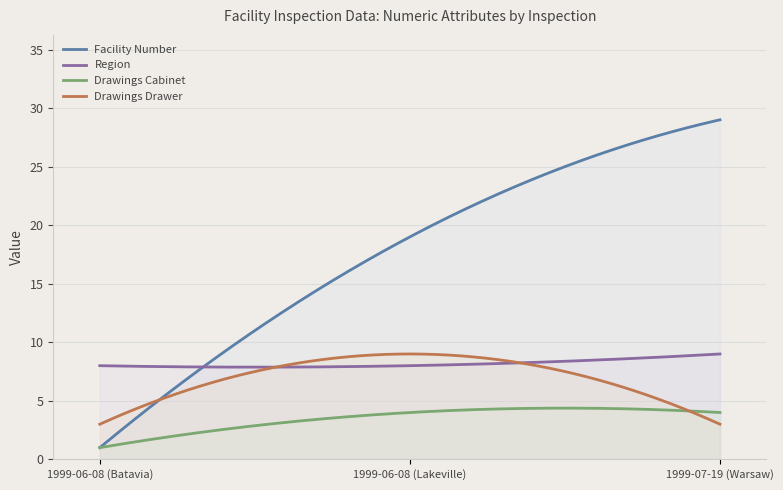

What is the label of the 3rd point from the right?

1999-06-08 (Batavia)